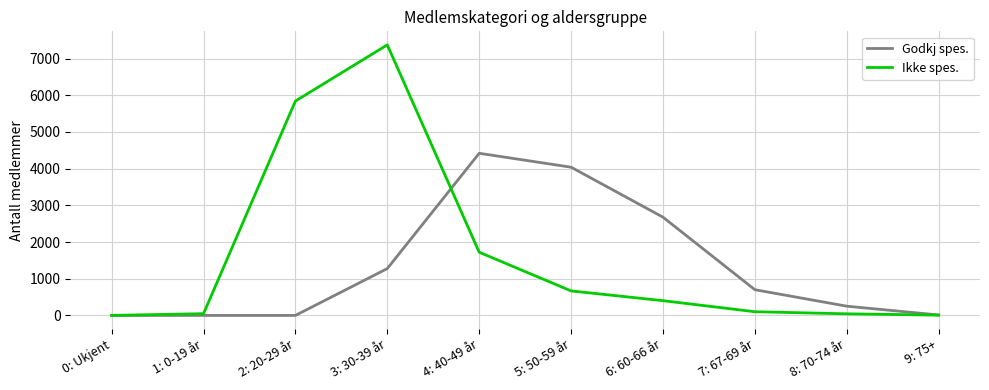

Which series has the largest range (max minus min)?

Ikke spes.